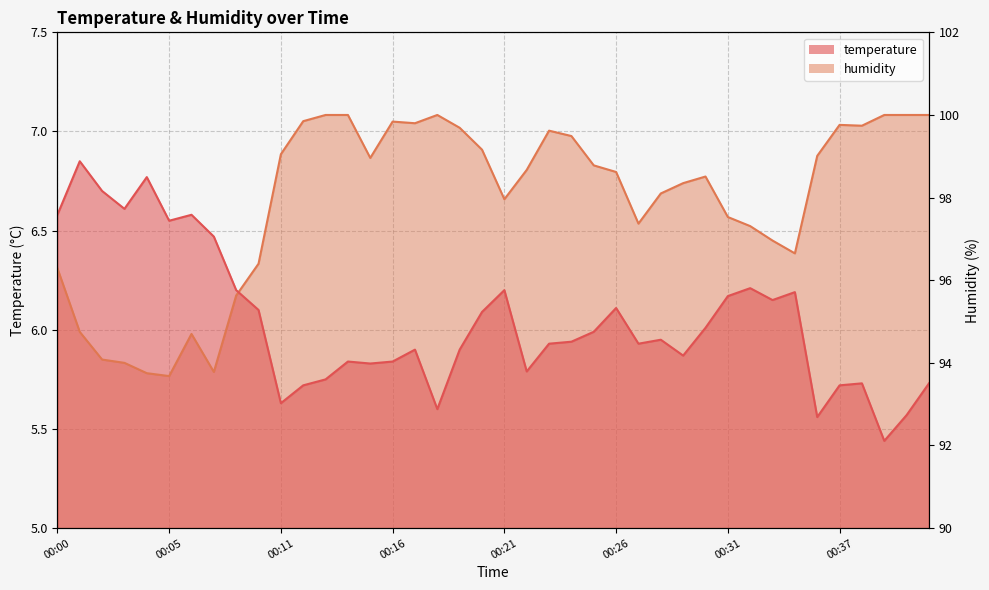

Does the chart have visible grid lines?

Yes